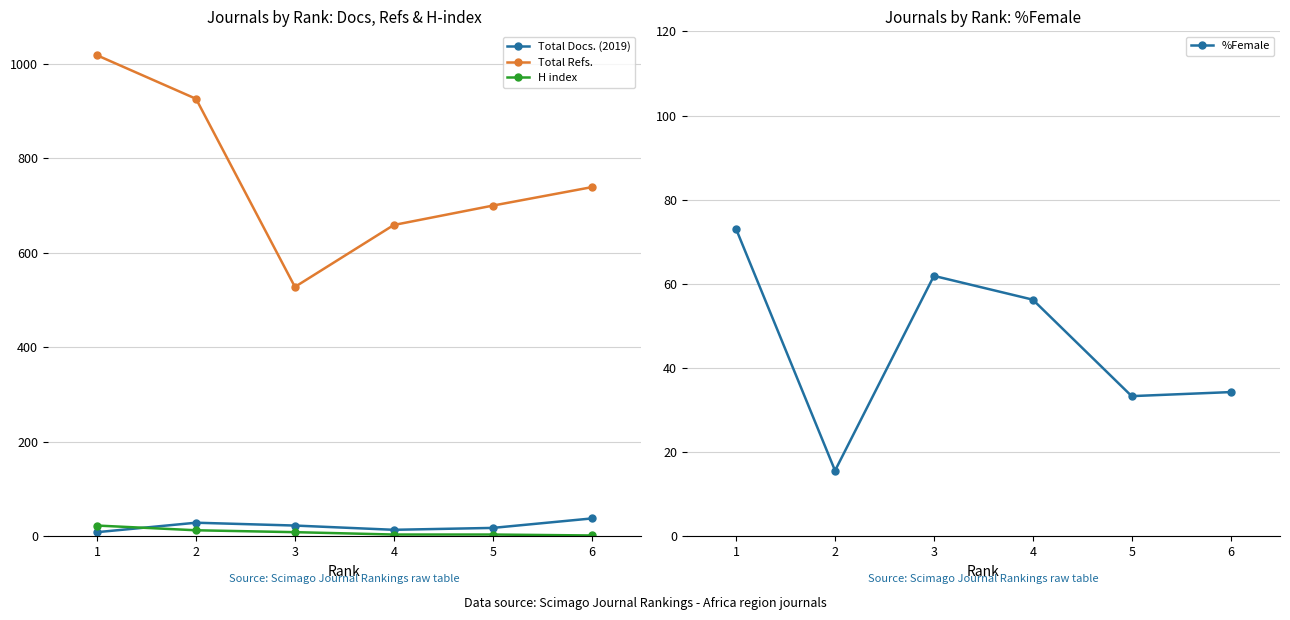

What is the value of the Total Docs. (2019) point at the 1st from the left?

9